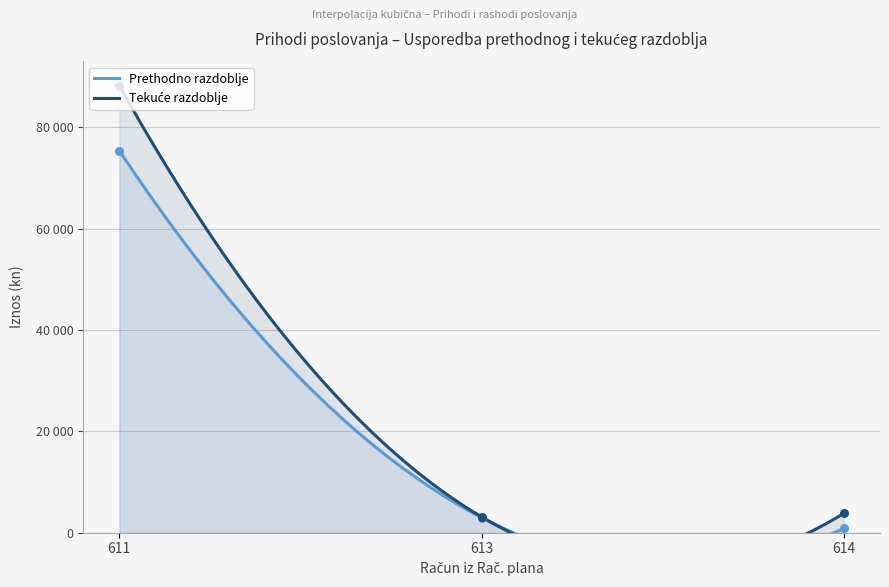

Which series contains the highest Y value?

Tekuce razdoblje